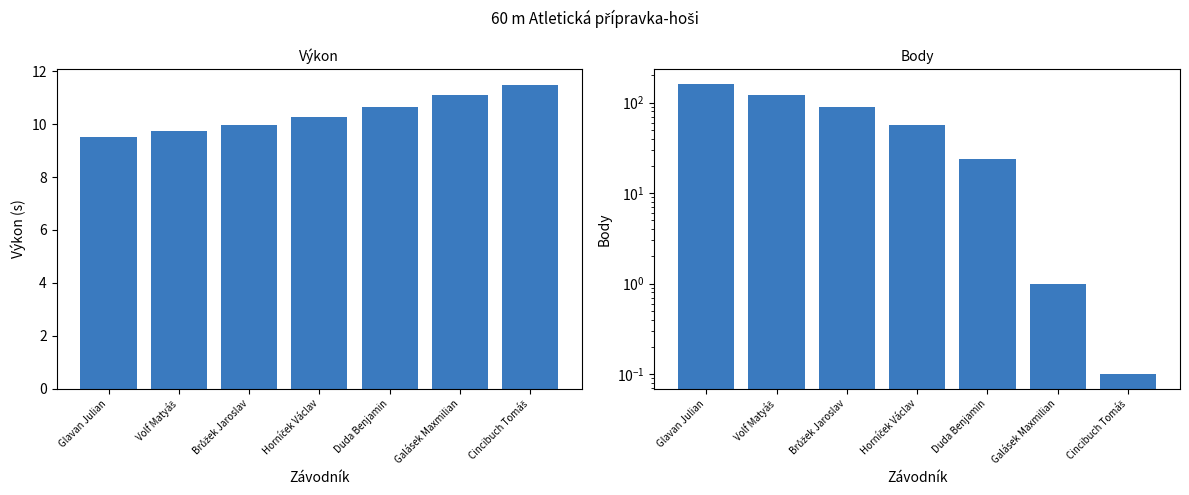

Is the value of Body at Glavan Julian greater than the value of Výkon at Duda Benjamin?

Yes